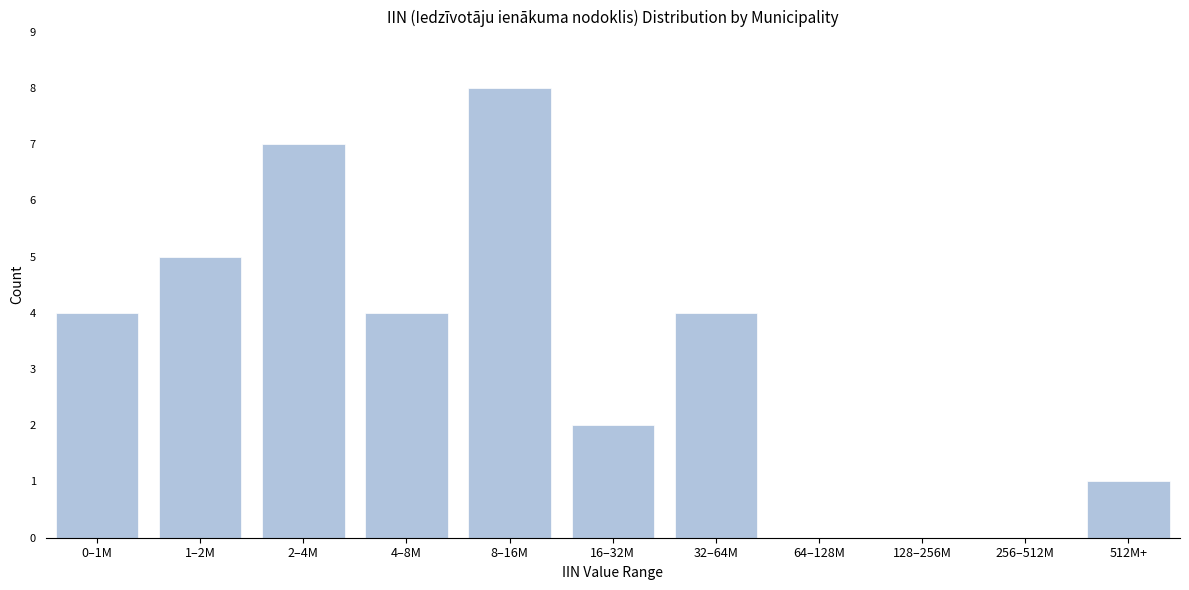

Reading right to left, transcribe all the data shown in this chart.

512M+=1	256–512M=0	128–256M=0	64–128M=0	32–64M=4	16–32M=2	8–16M=8	4–8M=4	2–4M=7	1–2M=5	0–1M=4